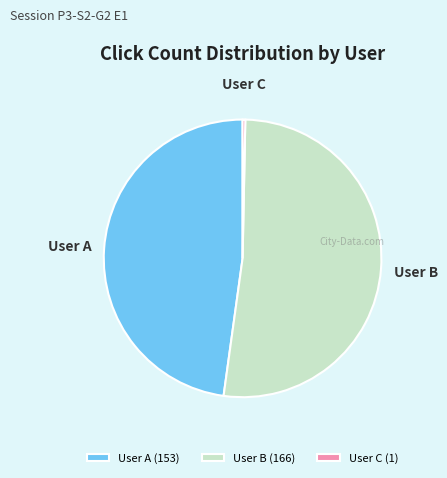

Combined, do User B (166) and User A (153) account for over 50%?

Yes